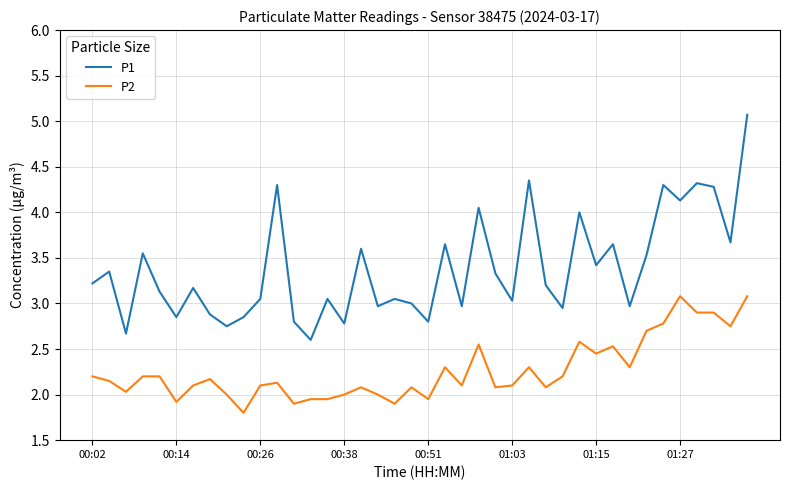

Which series has the largest total across all categories?

P1